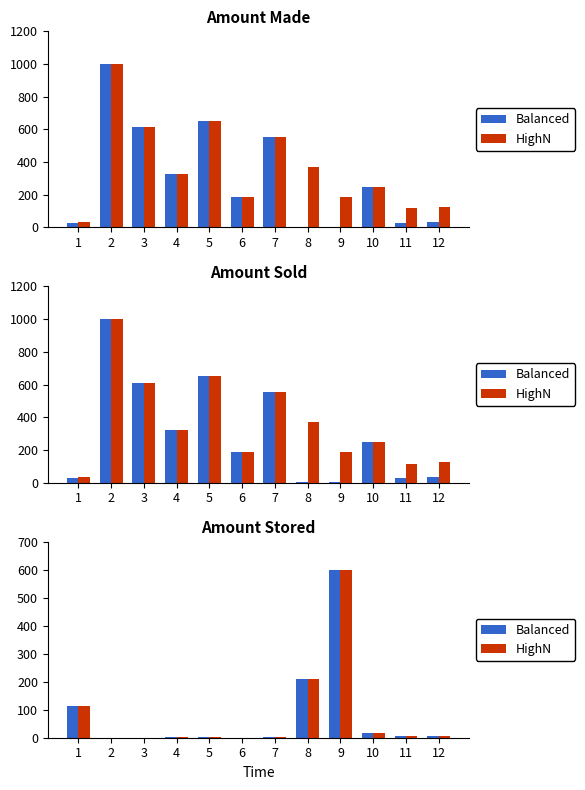

How many values in HighN are above zero?

9